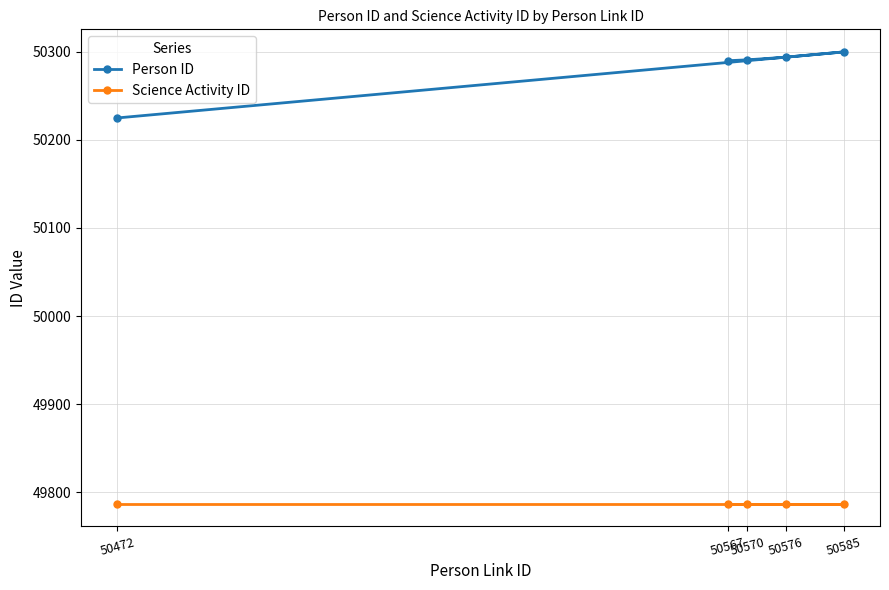

At which label is Person ID closest to 50262?

50567